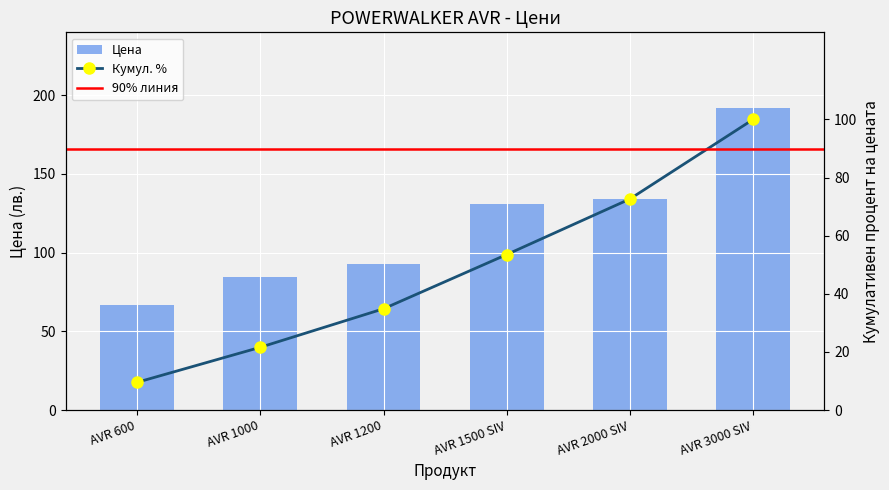

What is the change in value from AVR 600 to AVR 1000?

+17.6